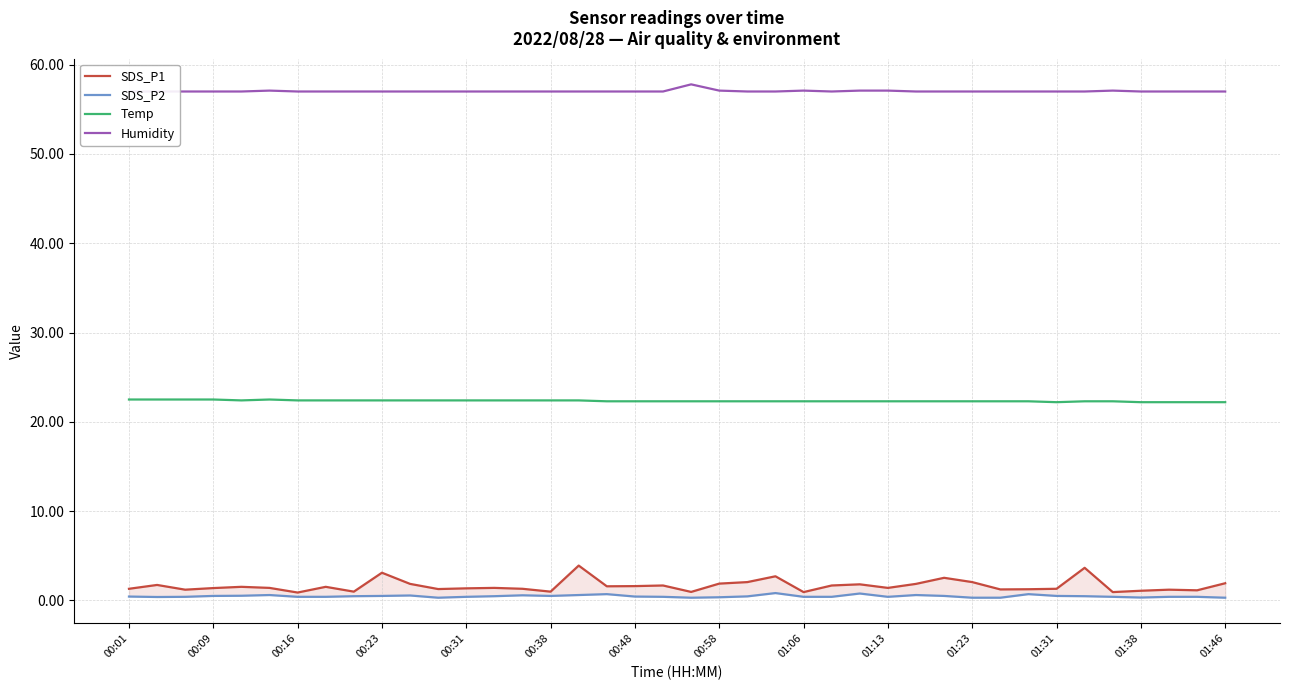

The Temp series shows 37.7 at 01:23. True or false?

False